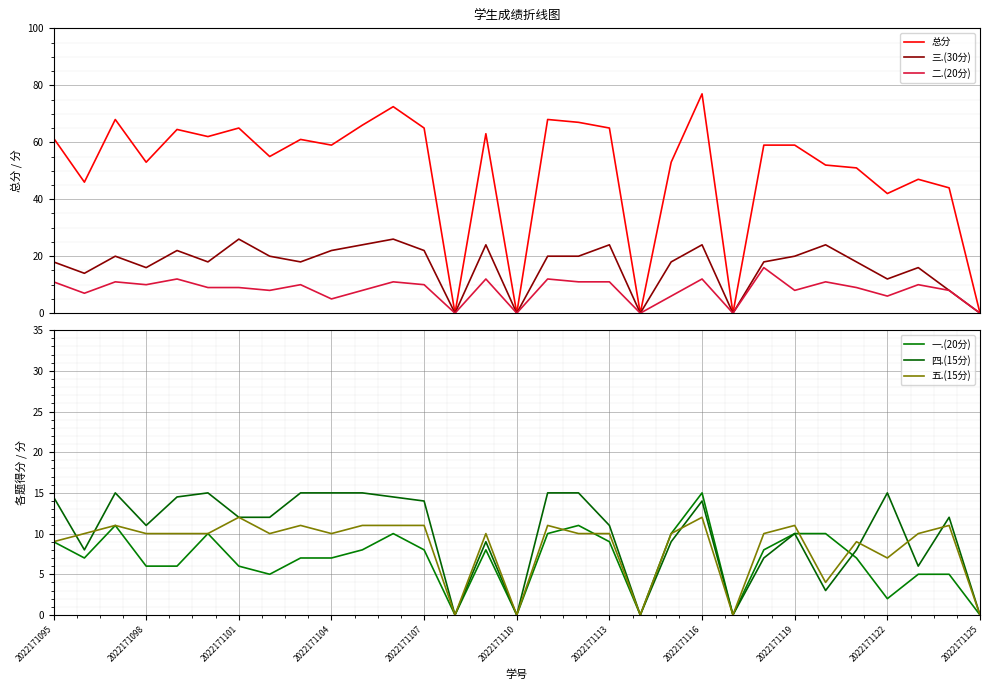

Where do 五.(15分) and 一.(20分) first cross each other?

16 and 17